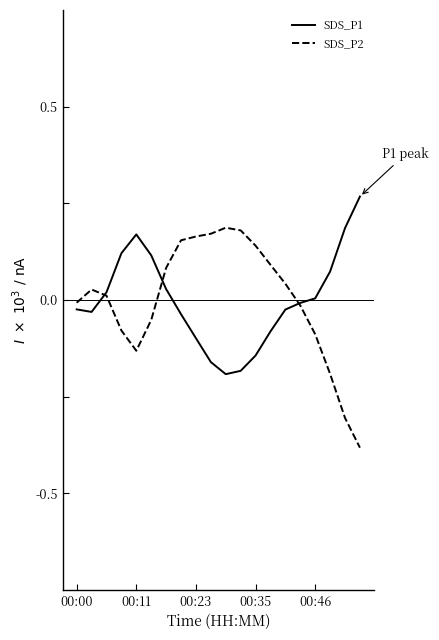

In SDS_P1, how many points are lower than both neighbors (excluding endpoints)?

2